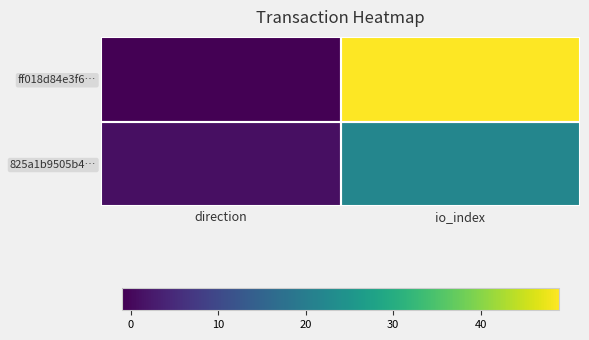

Between direction and io_index, which series saw the biggest shift?

ff018d84e3f6…